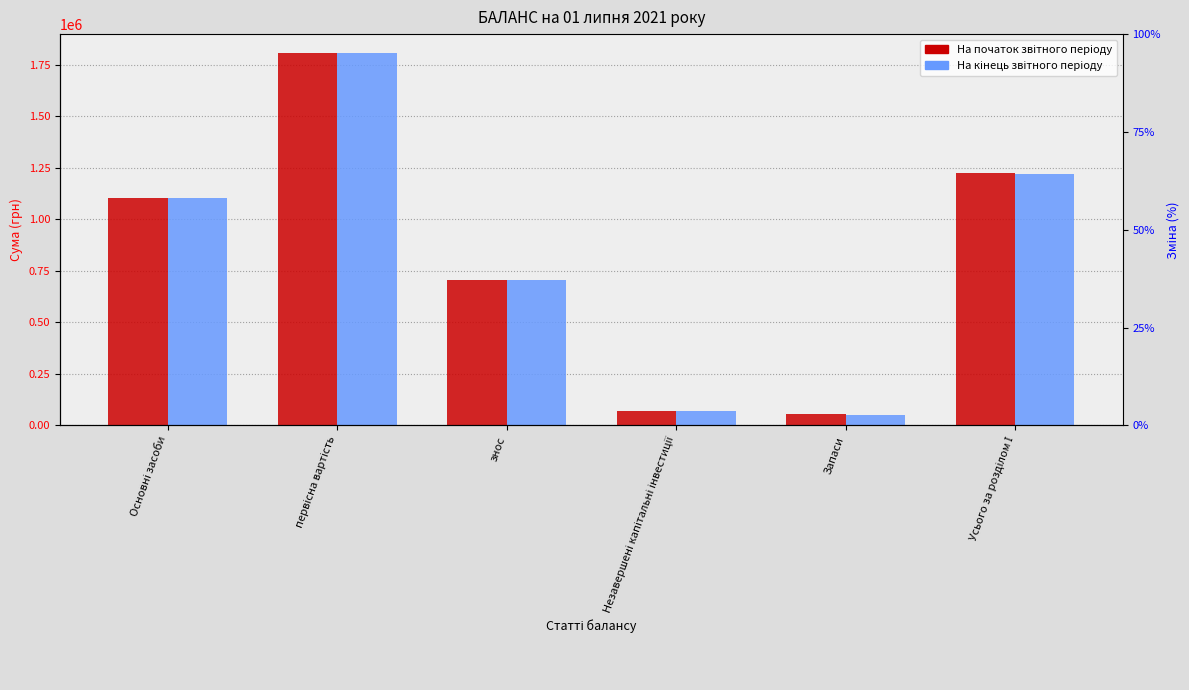

What are all the series names shown in the legend?

На початок звітного періоду, На кінець звітного періоду